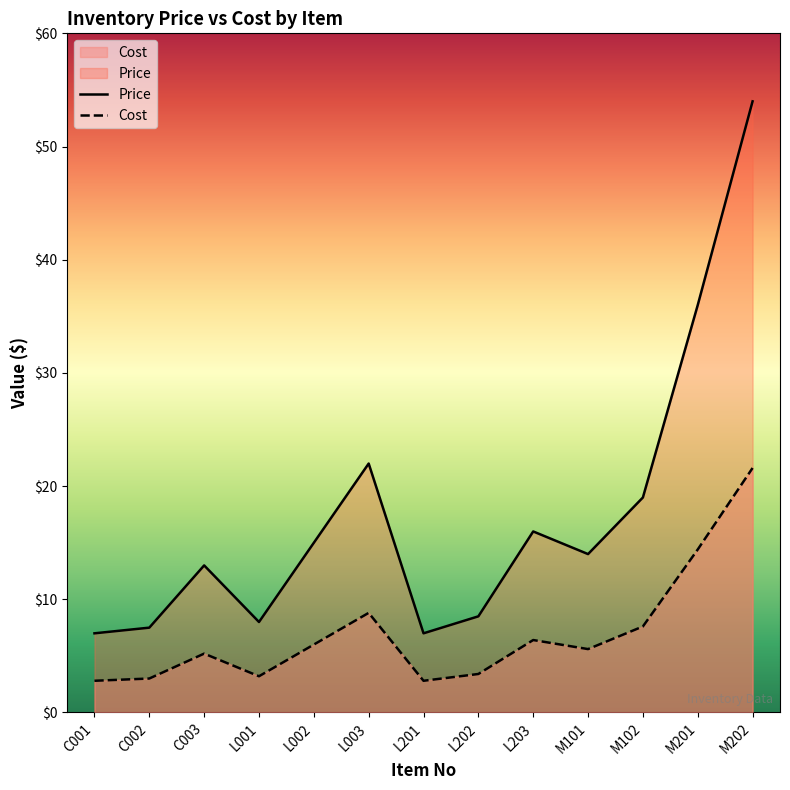

List the series in order of their peak value, highest first.

Price, Cost